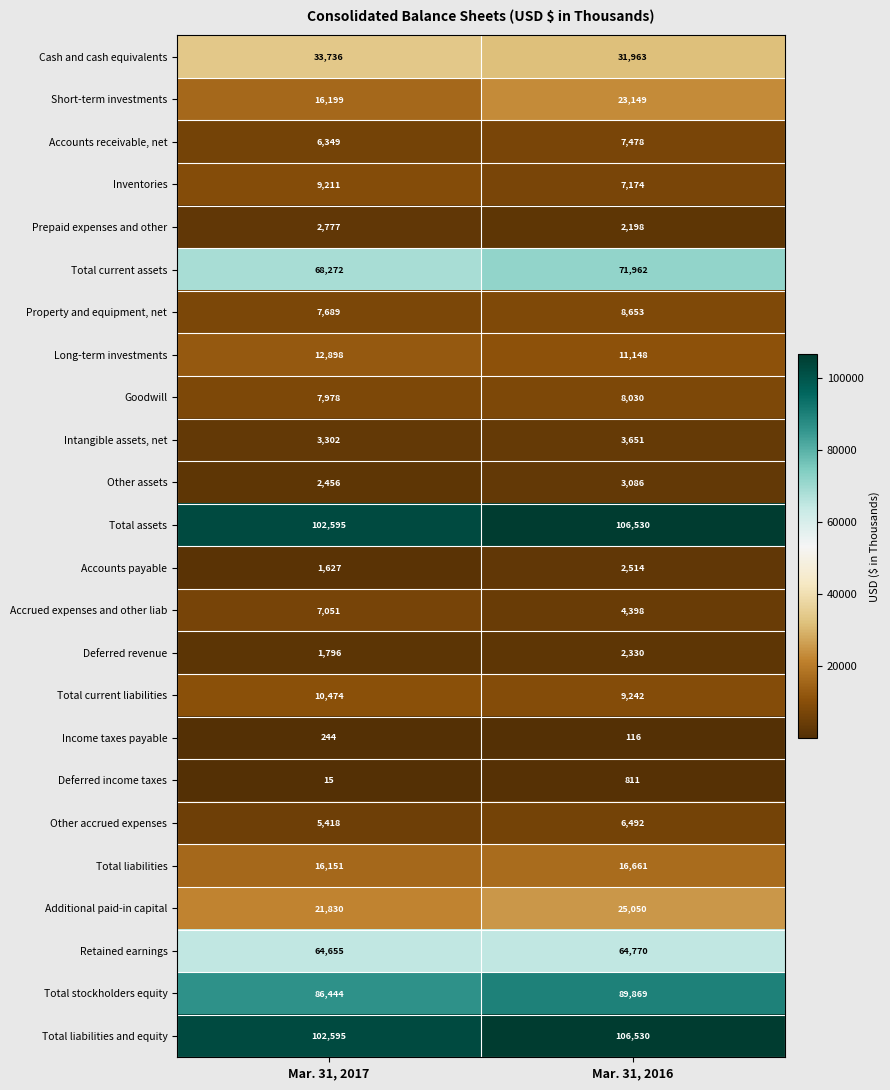

Rank the categories by Total current liabilities value from lowest to highest.

Mar. 31, 2016, Mar. 31, 2017